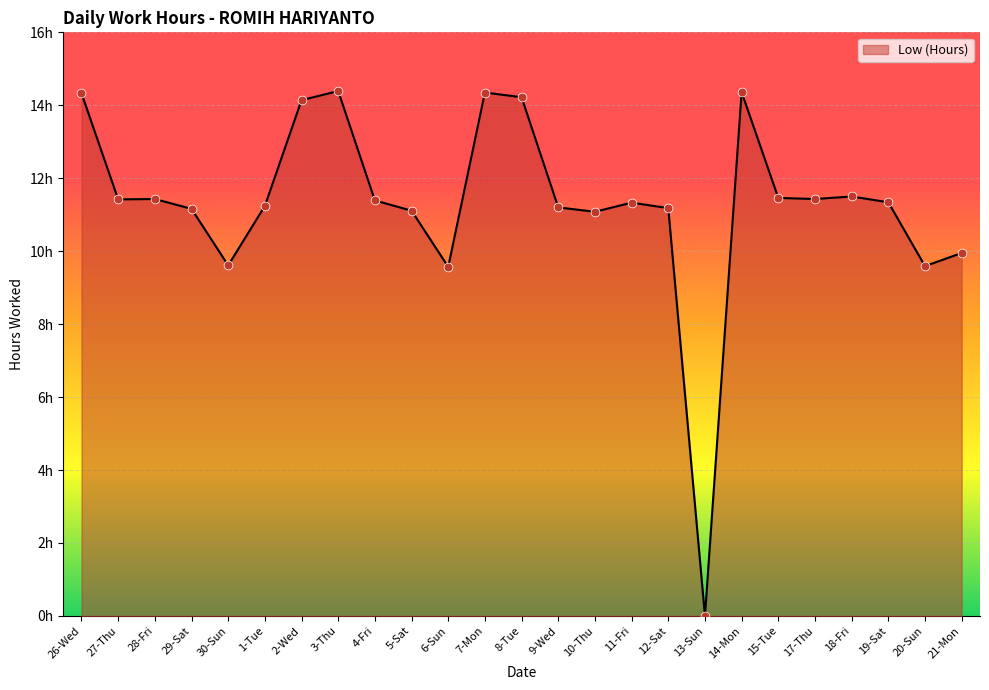

What is the ratio of the value at 29-Sat to the value at 27-Thu?

1.0